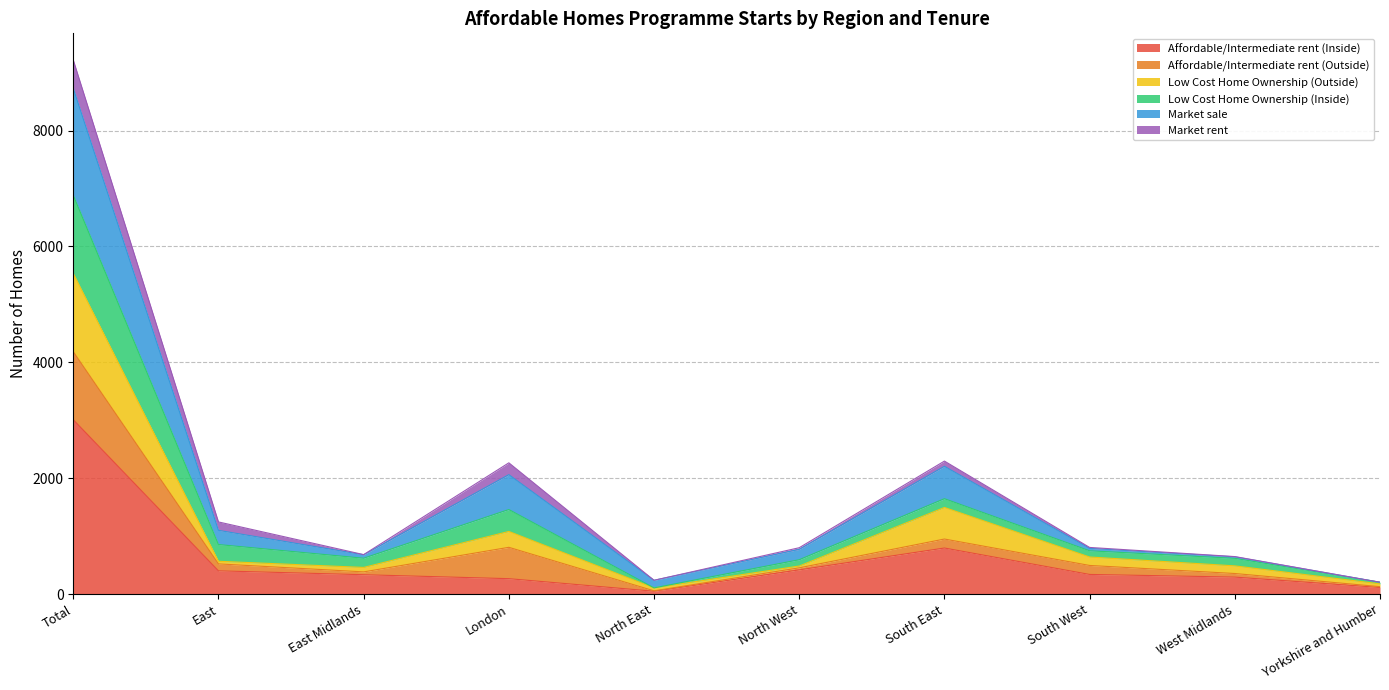

What is the label of the 9th point from the right?

East